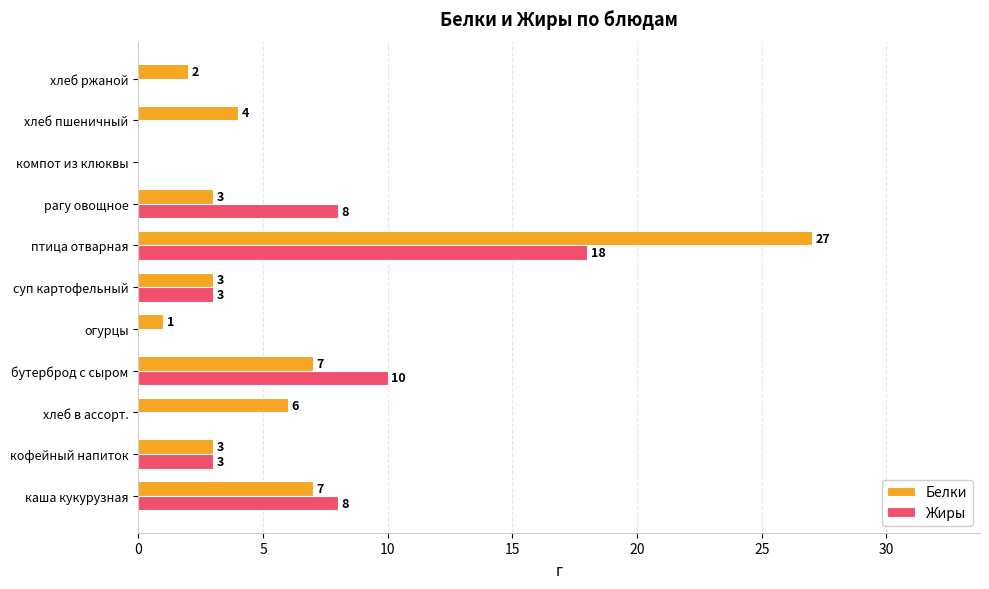

What is the total value across all series at рагу овощное?

11